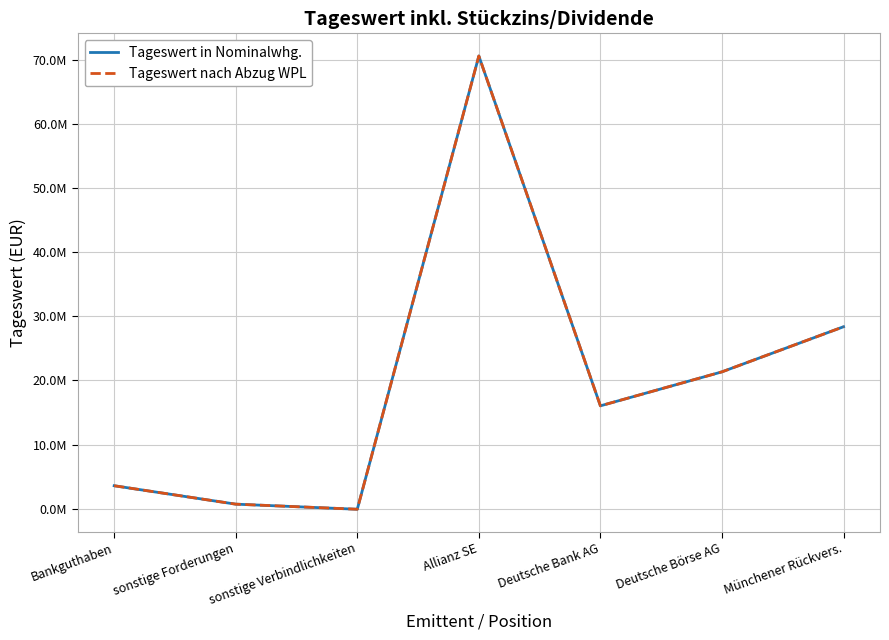

Does the chart have visible grid lines?

Yes